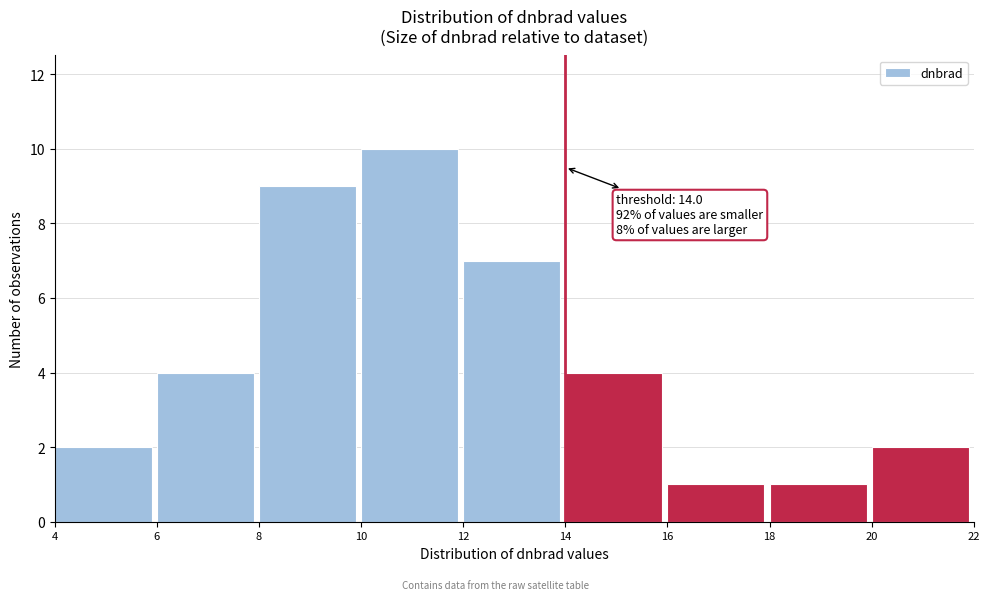

Over which range of the x-axis is the bar tallest?

10 to 12